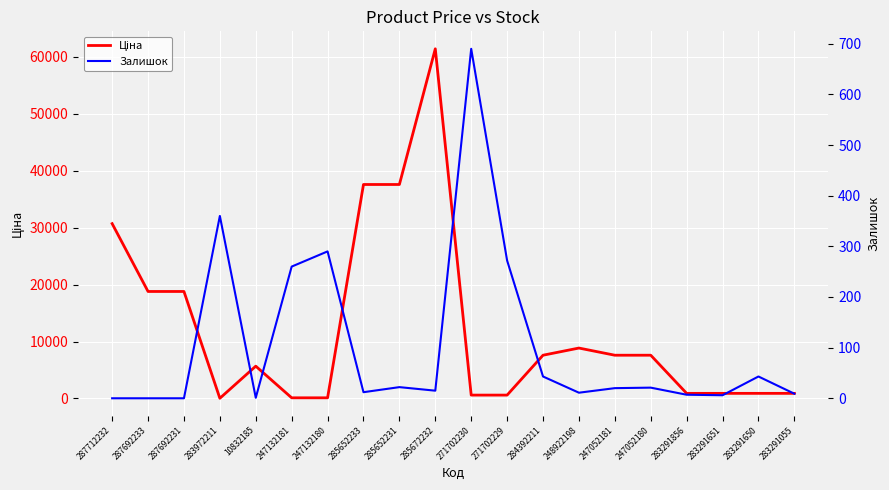

What is the sum of all Залишок values?

2082.0